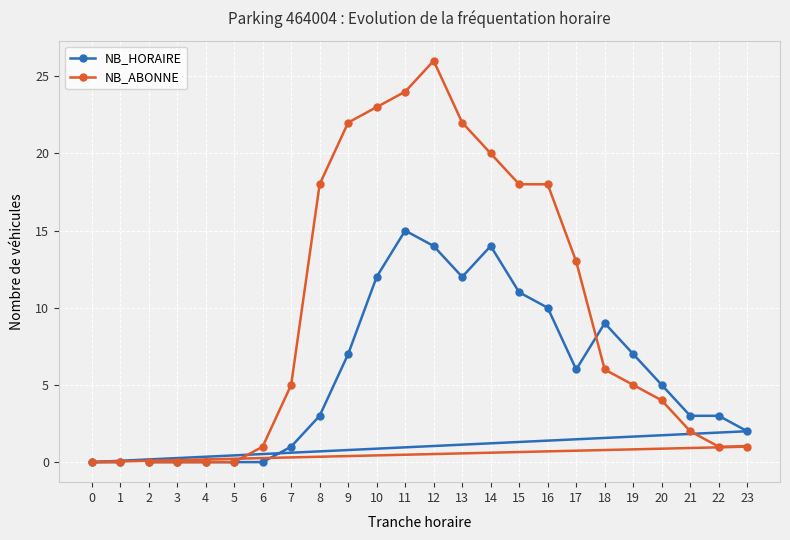

List the series in order of their overall mean, lowest first.

NB_HORAIRE, NB_ABONNE